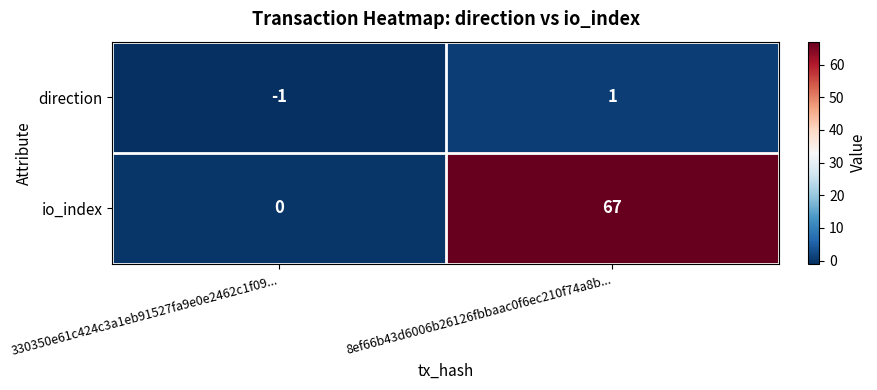

At which category is the sum across all series the highest?

8ef66b43d6006b26126fbbaac0f6ec210f74a8b...